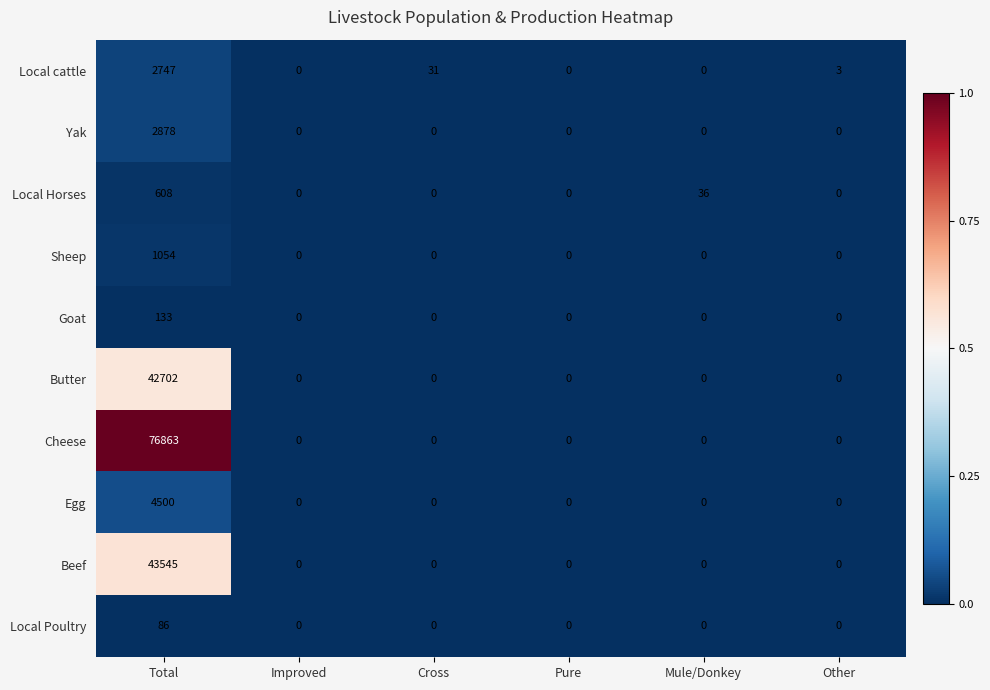

What is the sum of all Local Horses values?

644